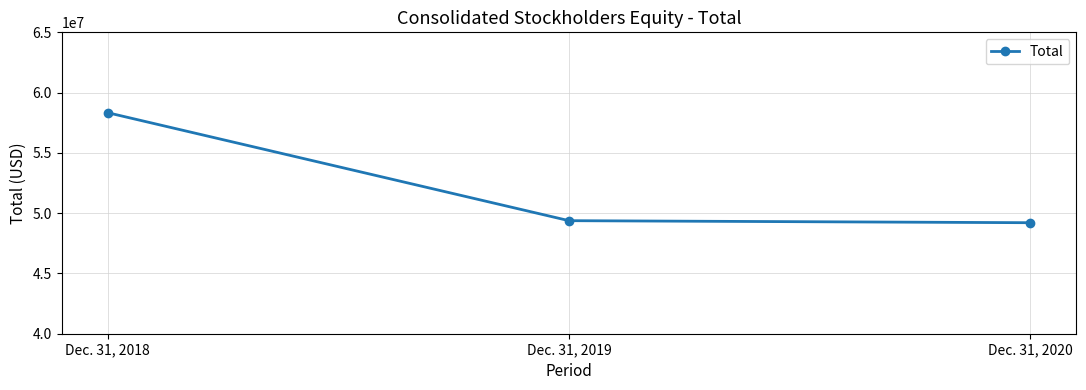

The value at Dec. 31, 2020 is 14627147. True or false?

False